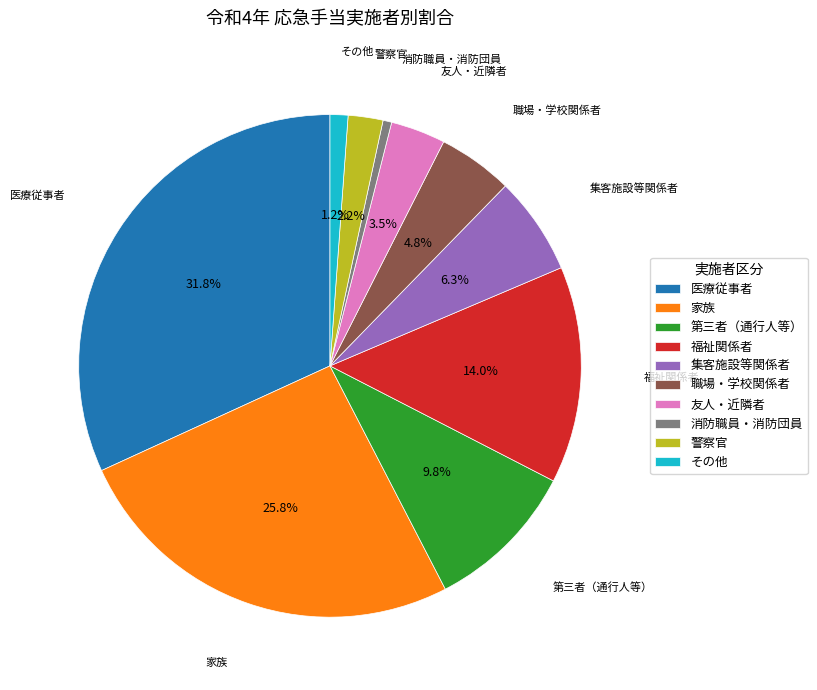

The その他 slice represents 15% of the pie. True or false?

False